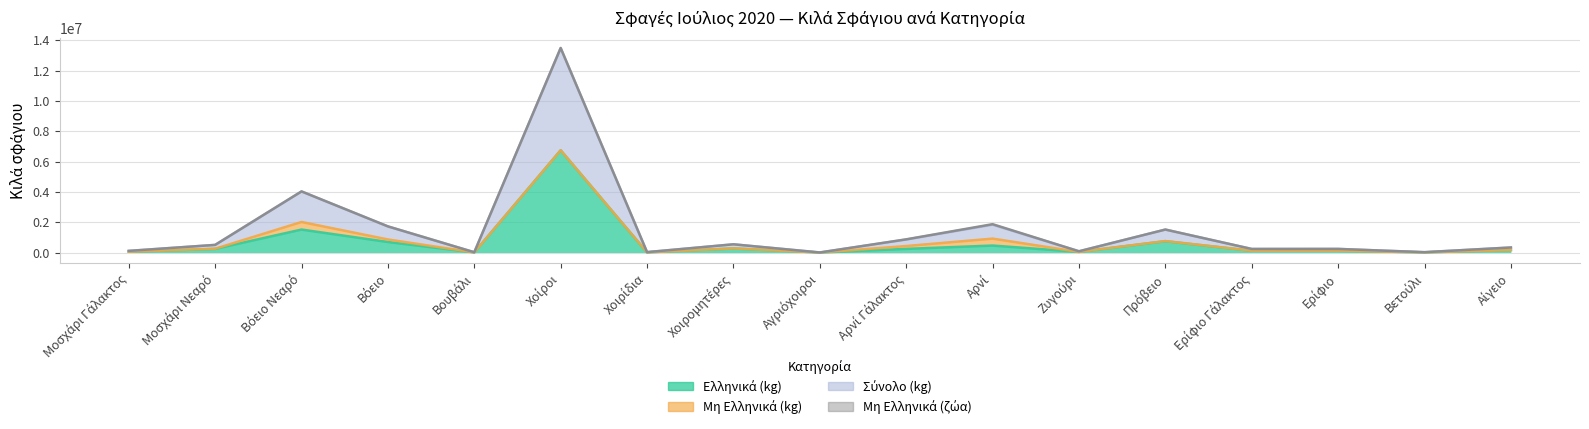

Read the Σύνολο (kg) value at Βετούλι, to the nearest 100.

11600